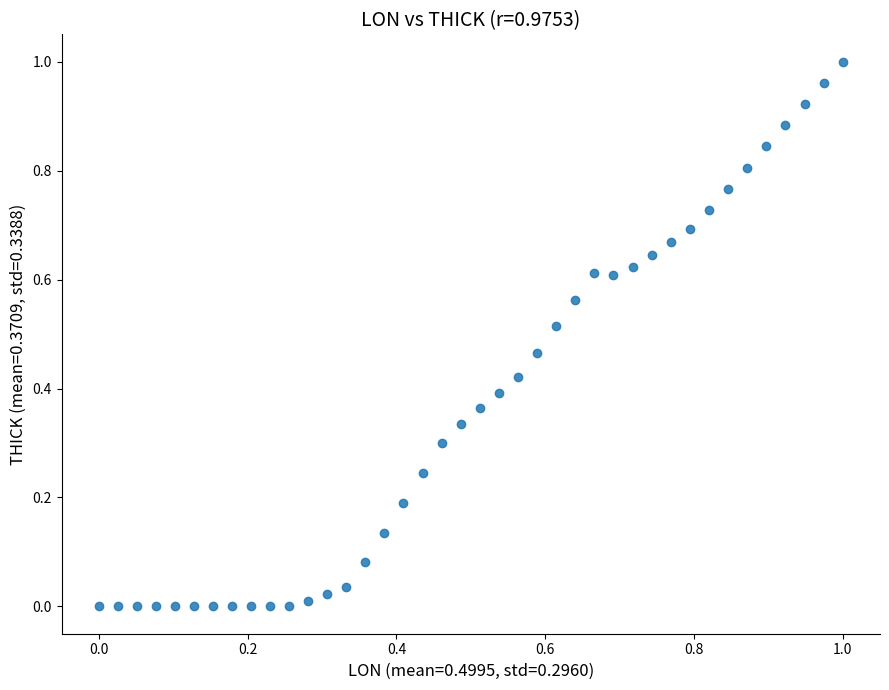

How many data points are displayed?

40